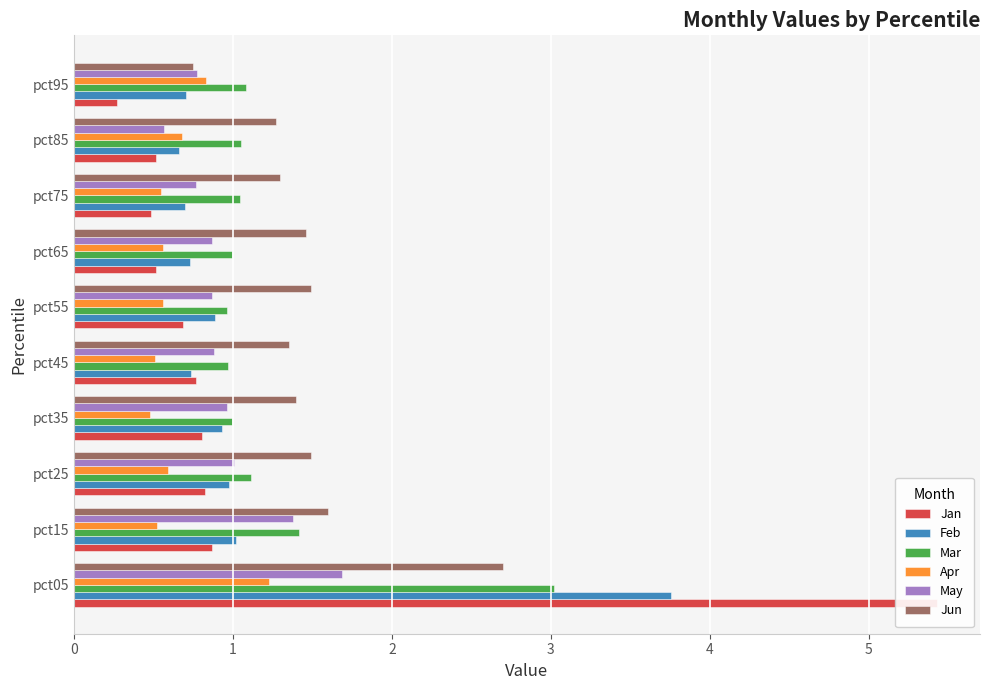

At which category does the chart reach its minimum across all series?

pct95